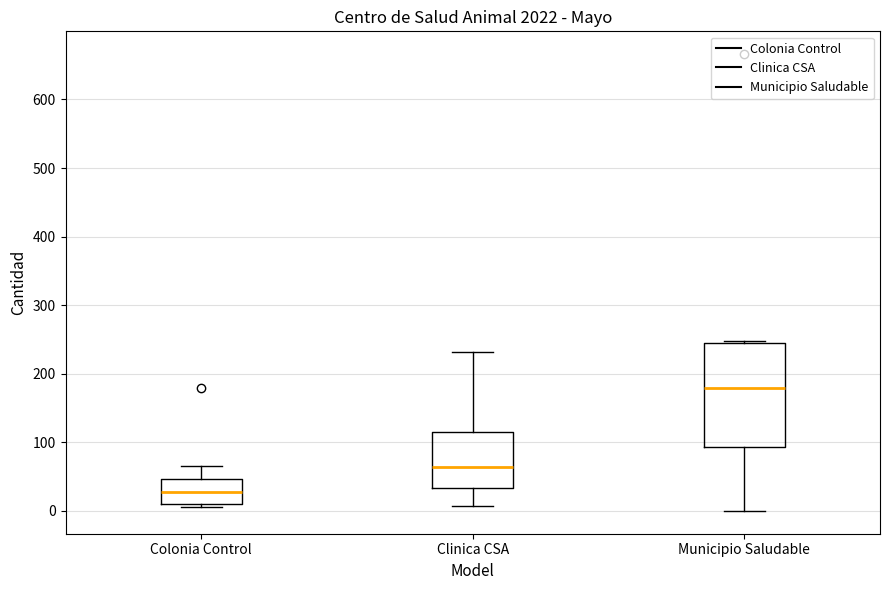

Comparing the boxes themselves (not the whiskers), which one is the tallest?

Municipio Saludable